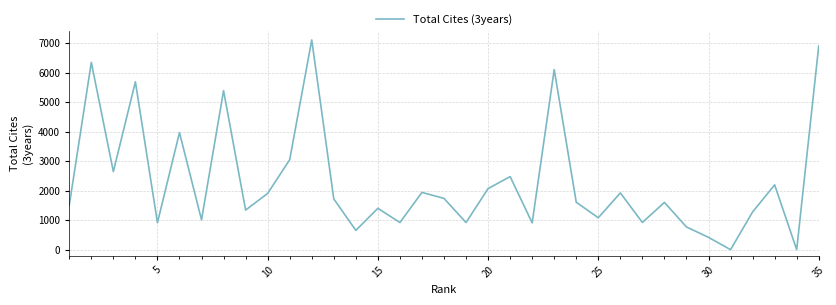

What is the difference between the maximum and minimum values?

7104